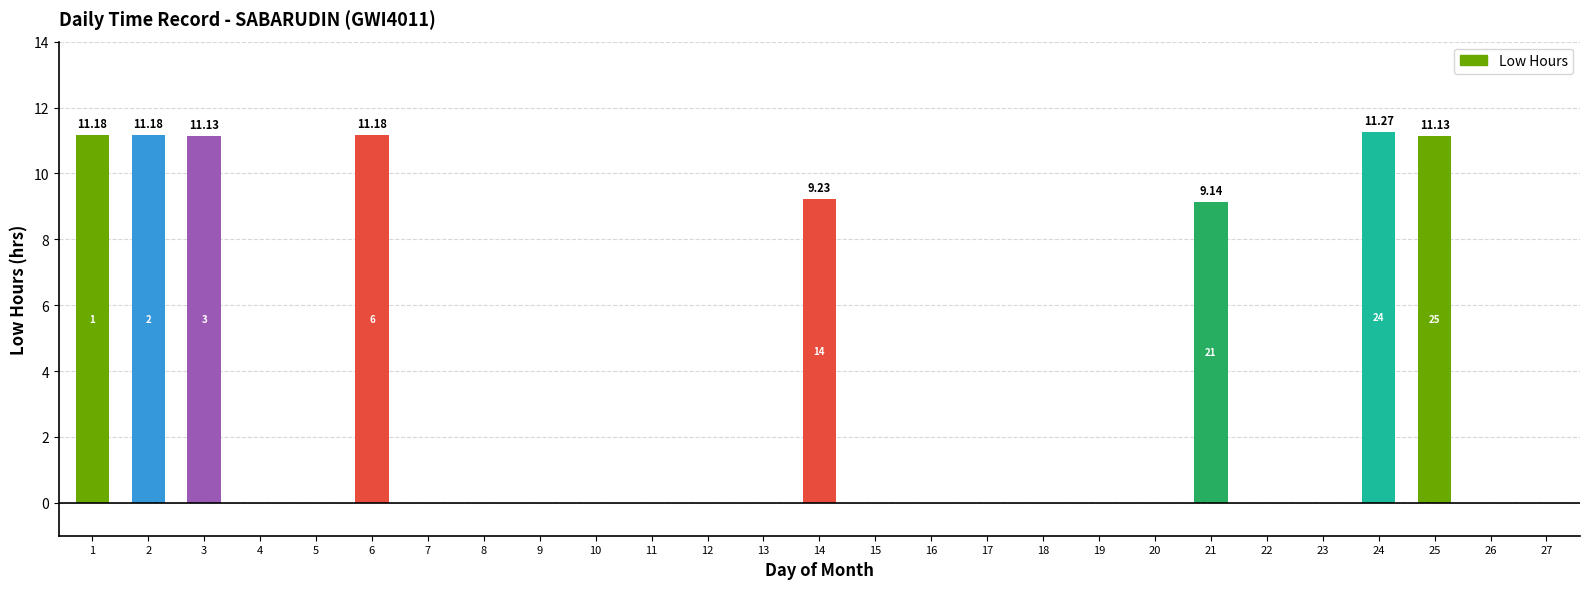

Which has a higher value, 2 or 13?

2